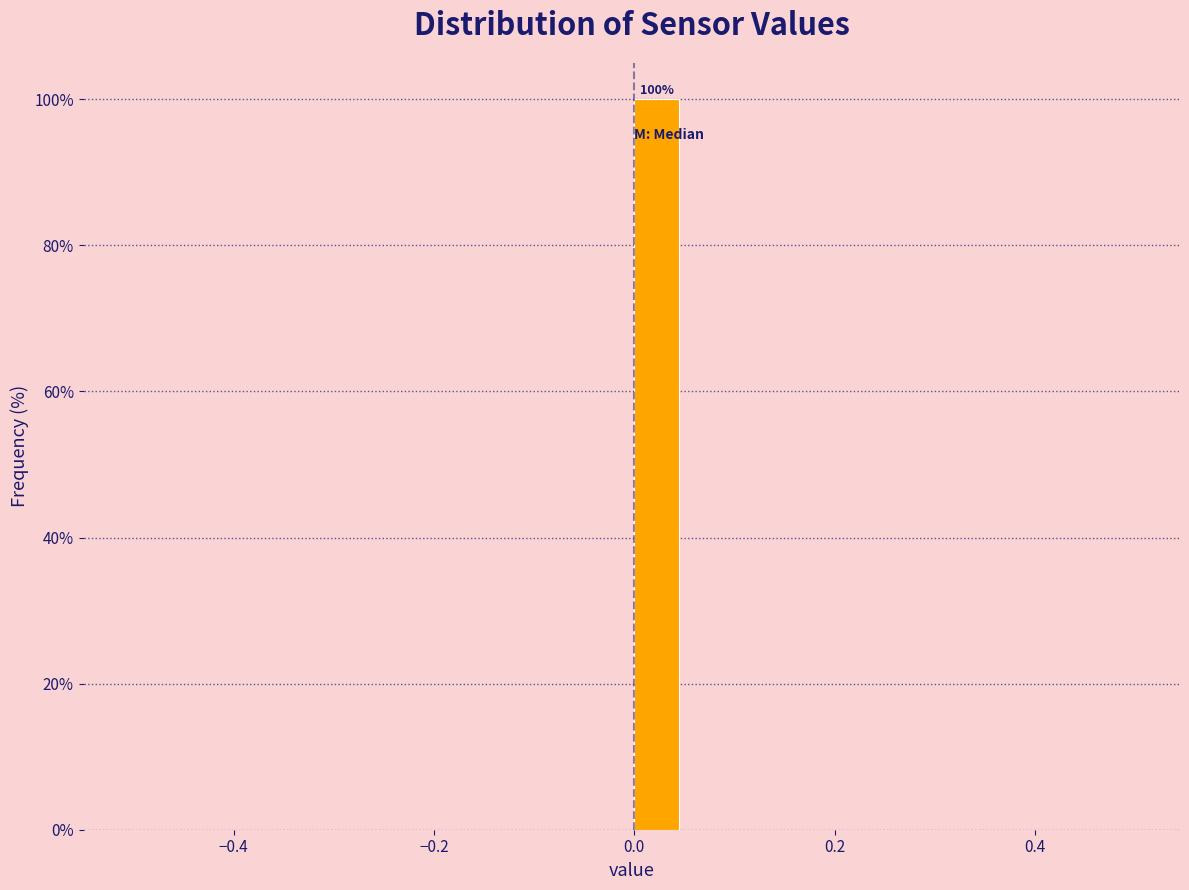

Around what value on the x-axis is the tallest bar? Give the approximate position of its centre, as read against the axis.

0.02